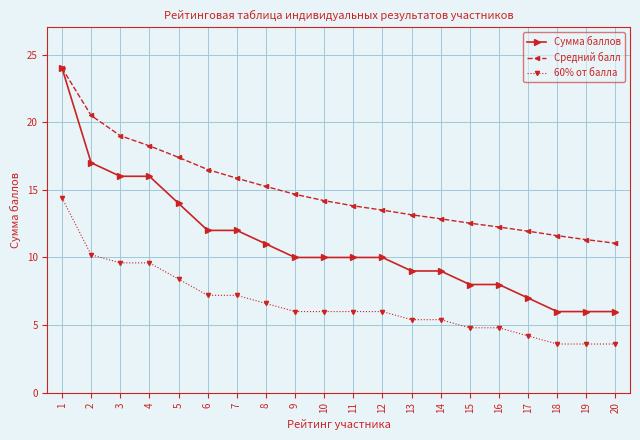

How many lines are shown in the chart?

3